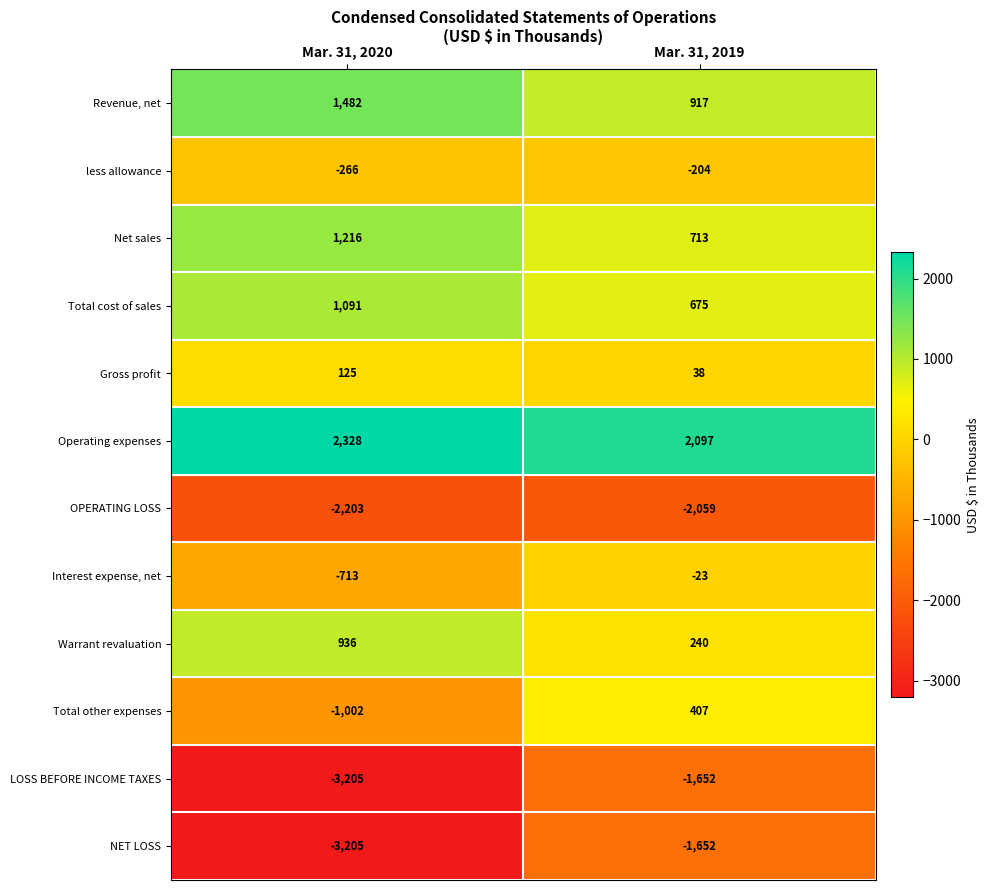

What is the difference between the highest and lowest values at Mar. 31, 2019?

4156